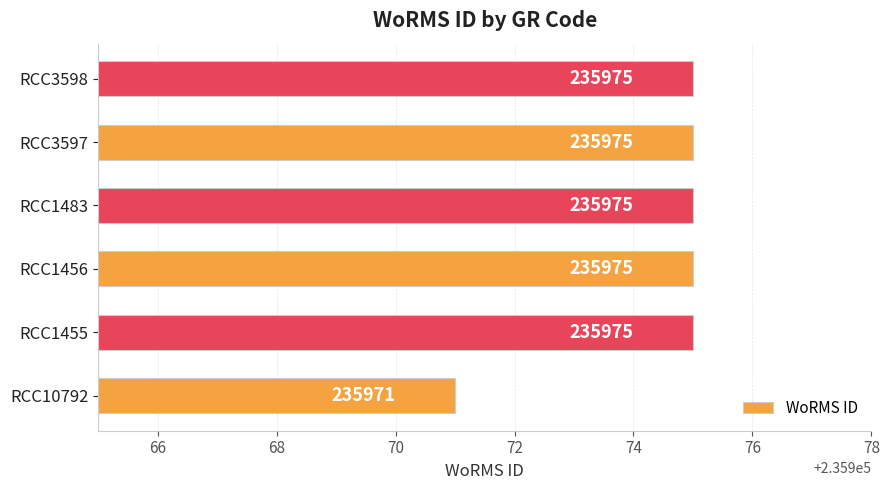

Reading bottom to top, transcribe all the data shown in this chart.

235971	235975	235975	235975	235975	235975